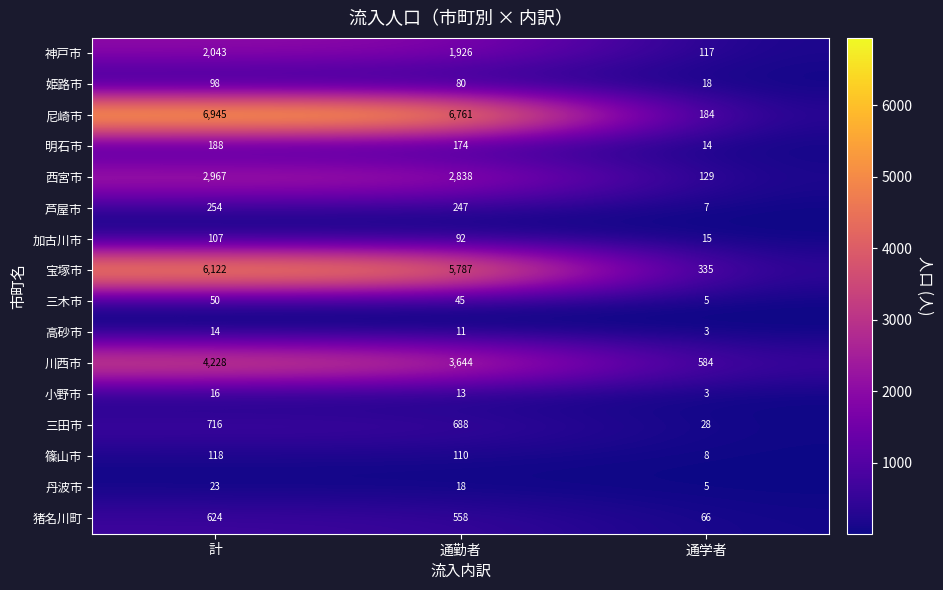

What is the difference between the highest and lowest values at 通勤者?

6750